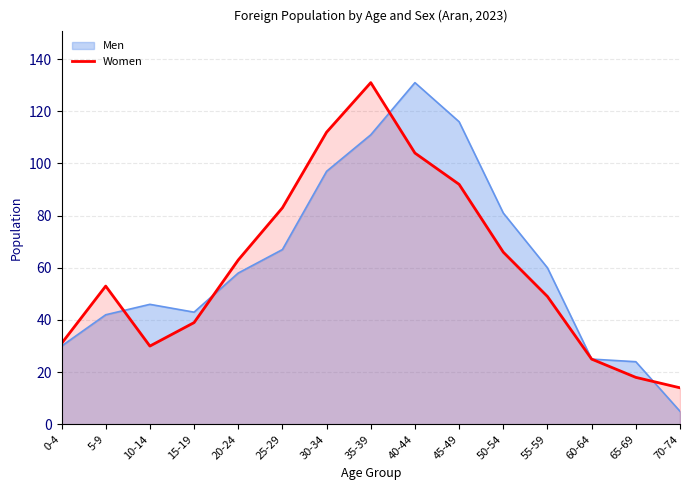

What position from the left is 10-14?

3